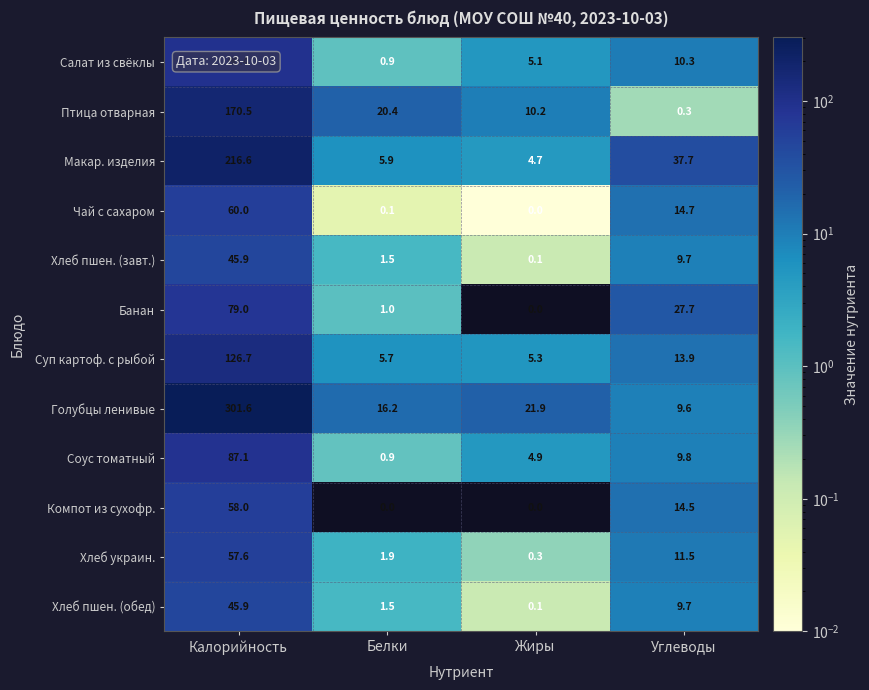

At which category does the chart reach its peak across all series?

Калорийность